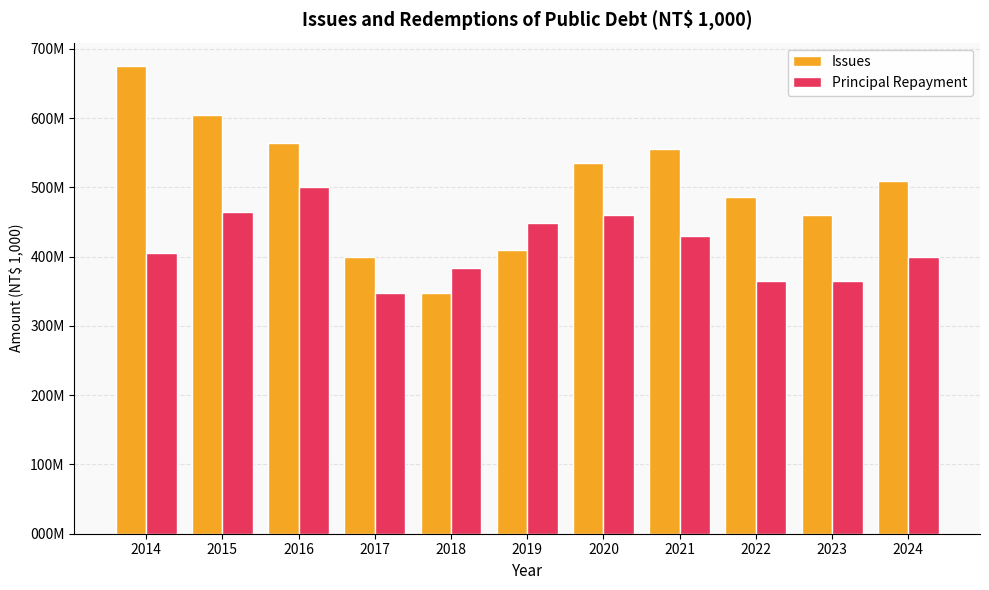

Read the Issues value at 2018, to the nearest 10.

347301400